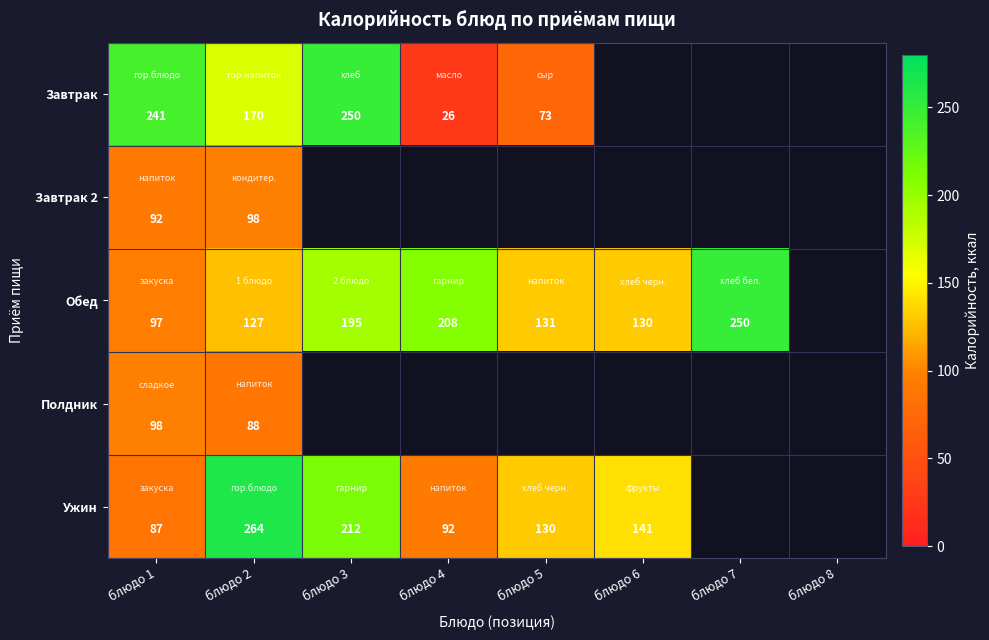

True or false: Завтрак has a value of 241 at блюдо 1.

True